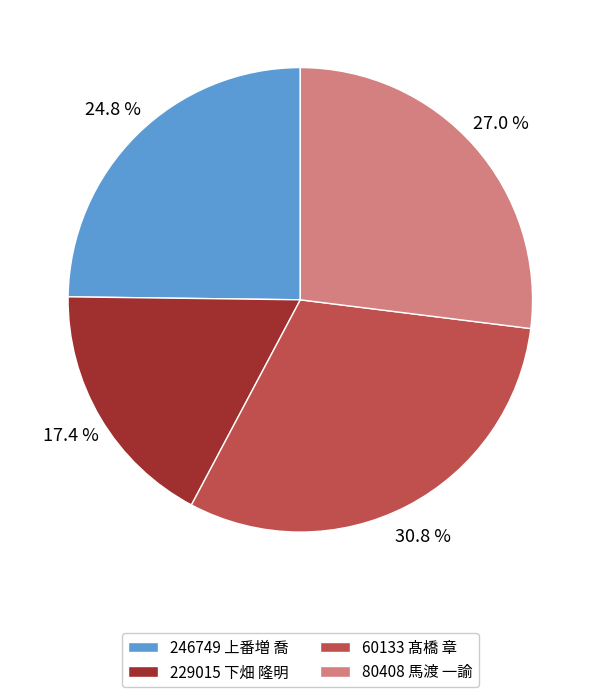

To the nearest percent, what is the difference between the 246749 上番増 喬 and 80408 馬渡 一諭 slice percentages?

2%